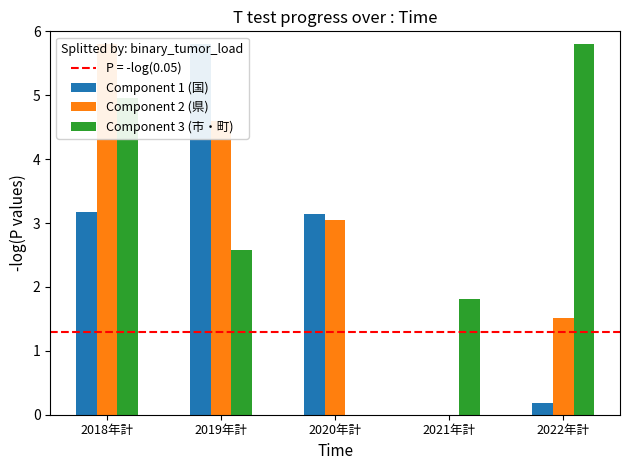

The value of Component 3 (市・町) at 2020年計 is 0.0. True or false?

True